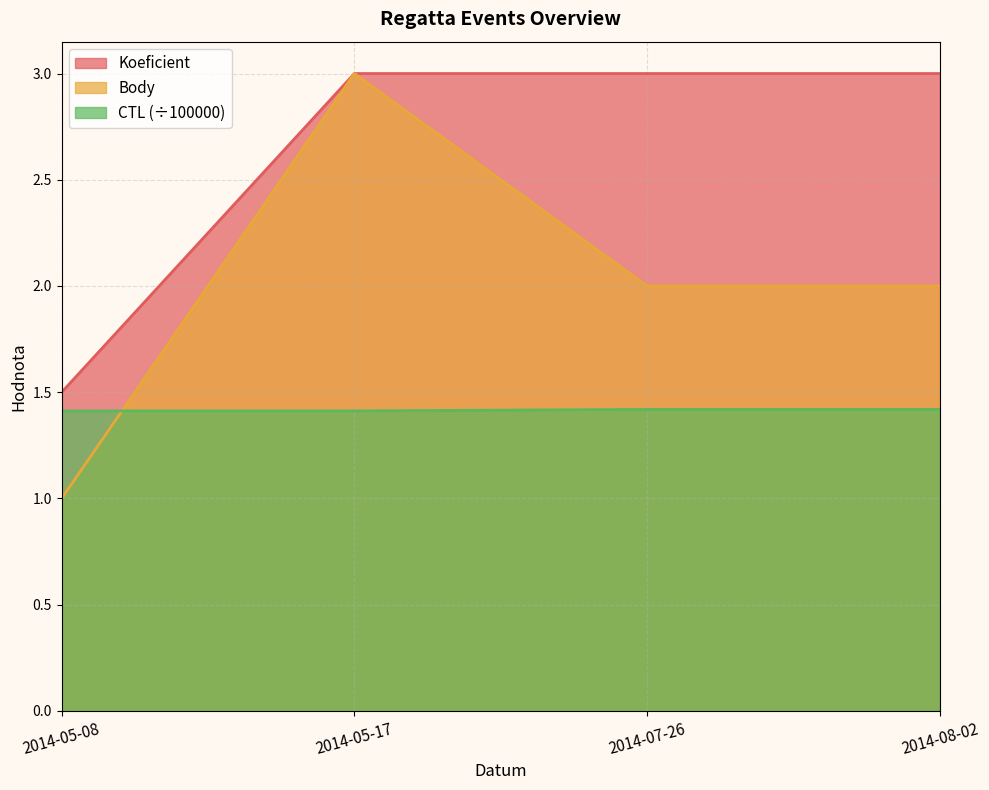

Count the Body values in the range 2 to 3.

3